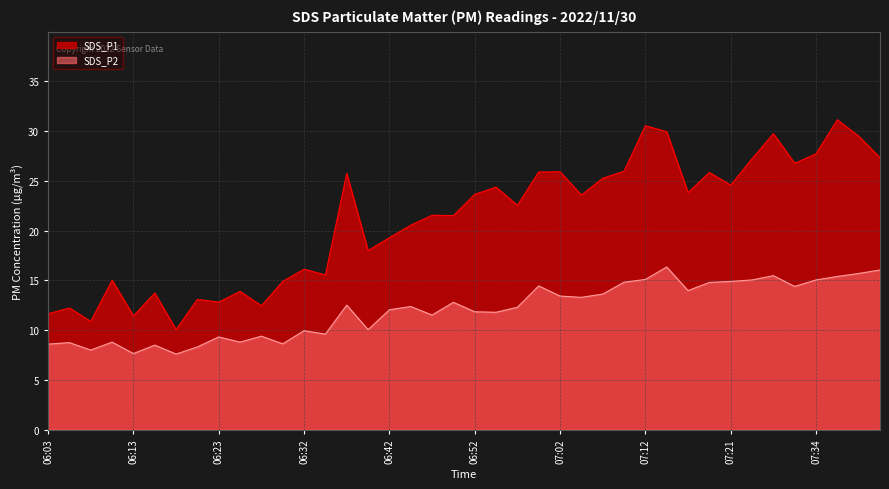

At which label does SDS_P1 first exceed 23?

06:37